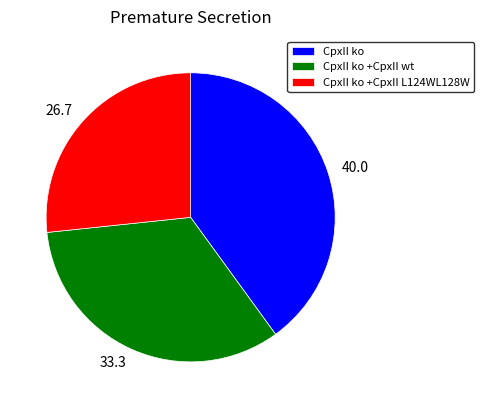

Which has a higher value, CpxII ko or CpxII ko +CpxII wt?

CpxII ko